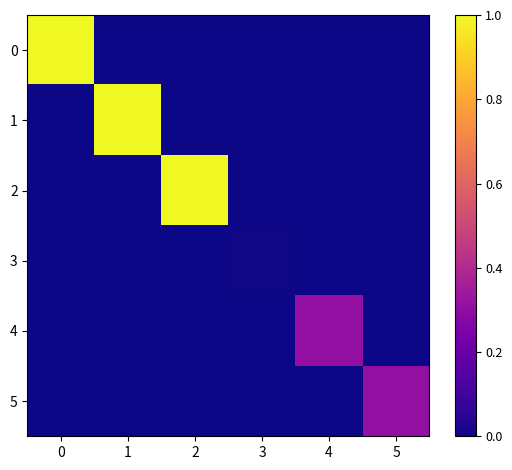

Reading right to left, what are all the values shown in this chart?

0: 5=0.0	4=0.0	3=0.0	2=0.0	1=0.0	0=1.0
1: 5=0.0	4=0.0	3=0.0	2=0.0	1=1.0	0=0.0
2: 5=0.0	4=0.0	3=0.0	2=1.0	1=0.0	0=0.0
3: 5=0.0	4=0.0	3=0.0	2=0.0	1=0.0	0=0.0
4: 5=0.0	4=0.3	3=0.0	2=0.0	1=0.0	0=0.0
5: 5=0.3	4=0.0	3=0.0	2=0.0	1=0.0	0=0.0